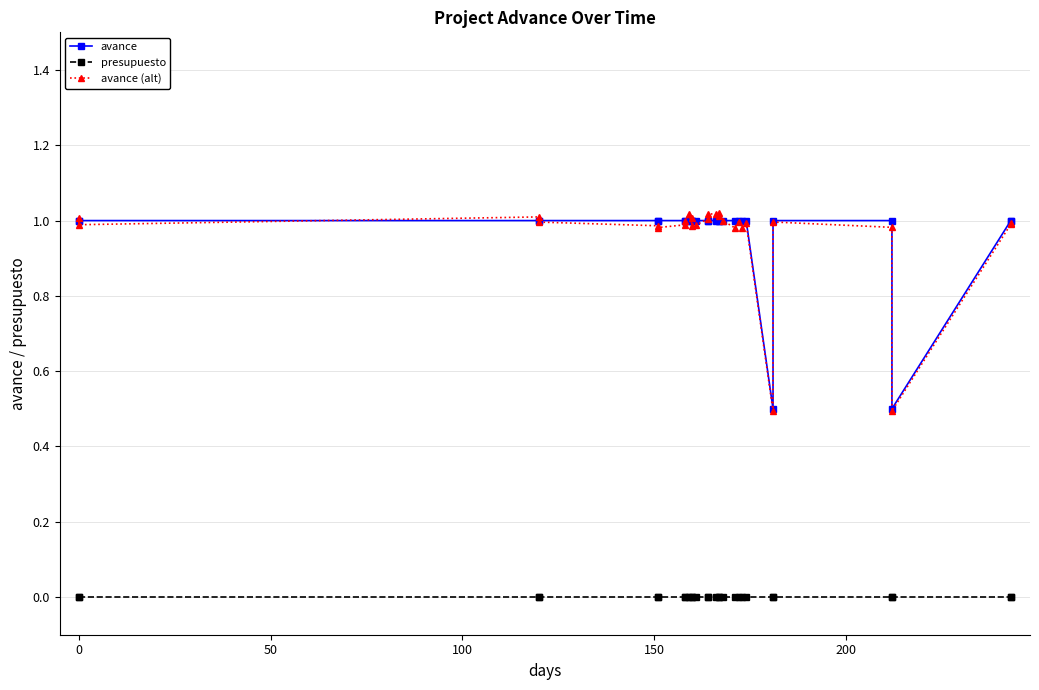

What is the maximum value shown in the chart?

1.0